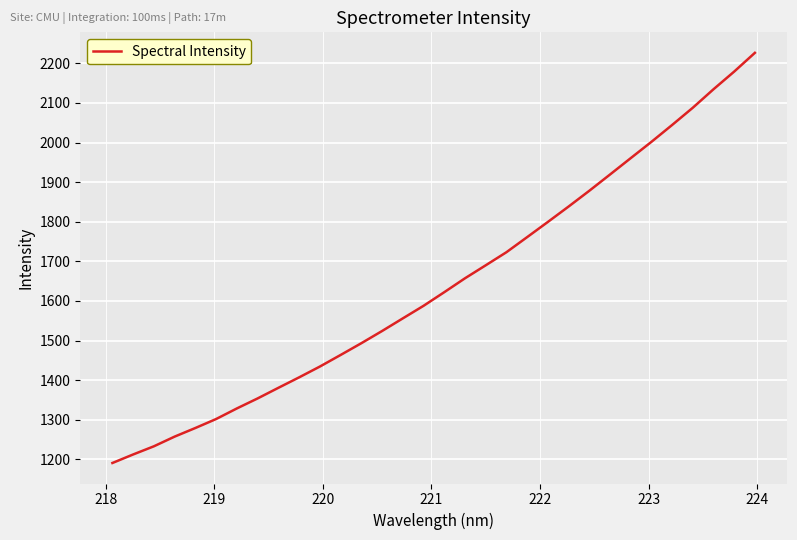

What is the maximum value shown in the chart?

2226.4